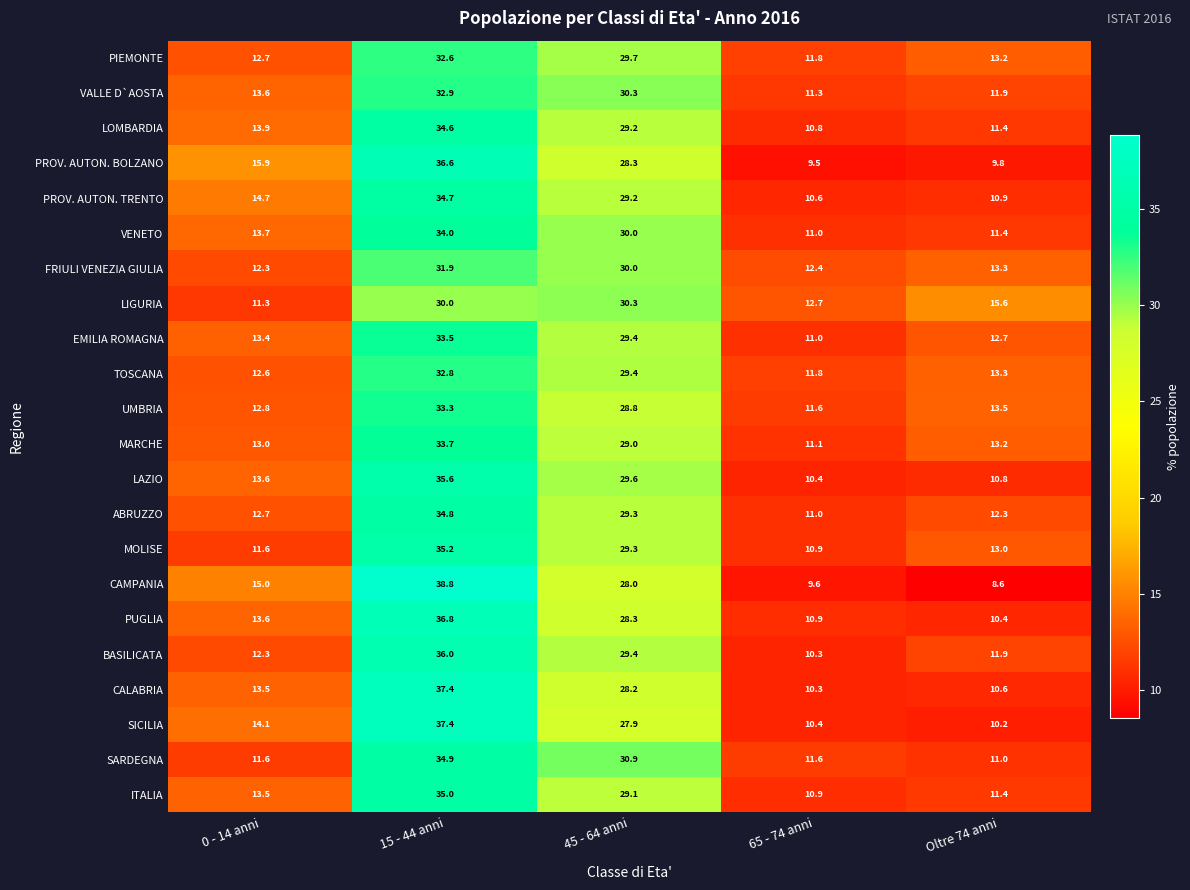

At which label does SICILIA first exceed 14?

0 - 14 anni